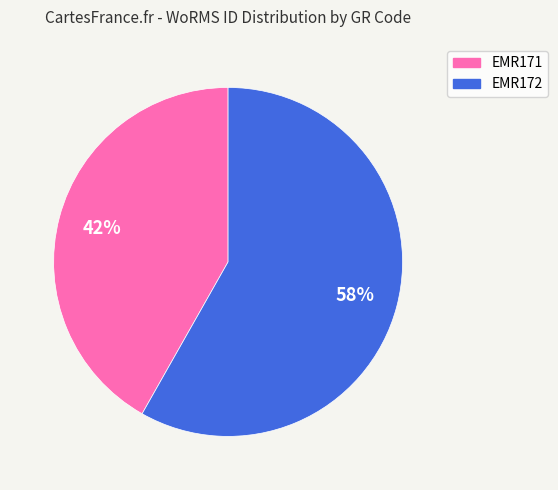

To the nearest percent, what is the combined percentage of EMR171 and EMR172?

100%